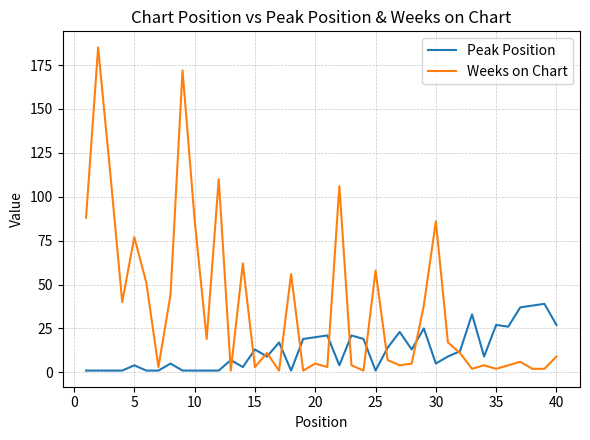

Which series has the largest total across all categories?

Weeks on Chart